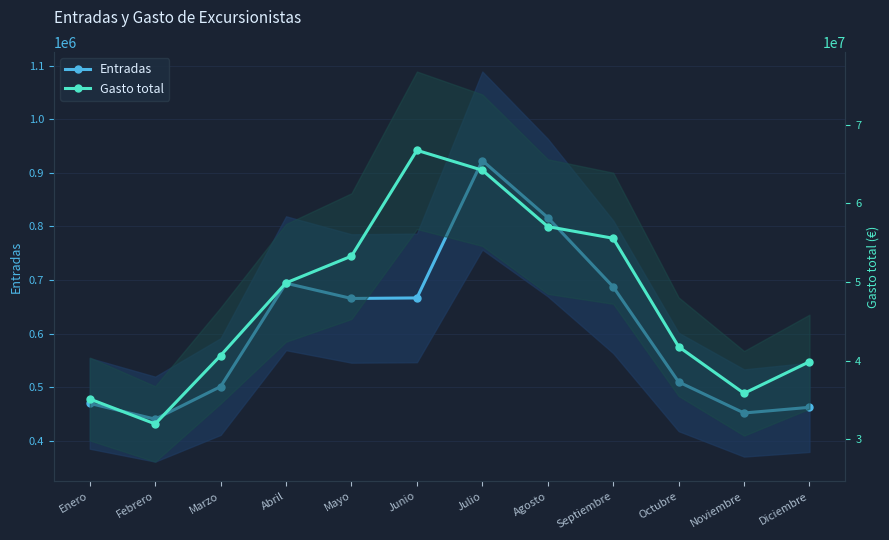

Read the Entradas value at Agosto.

816517